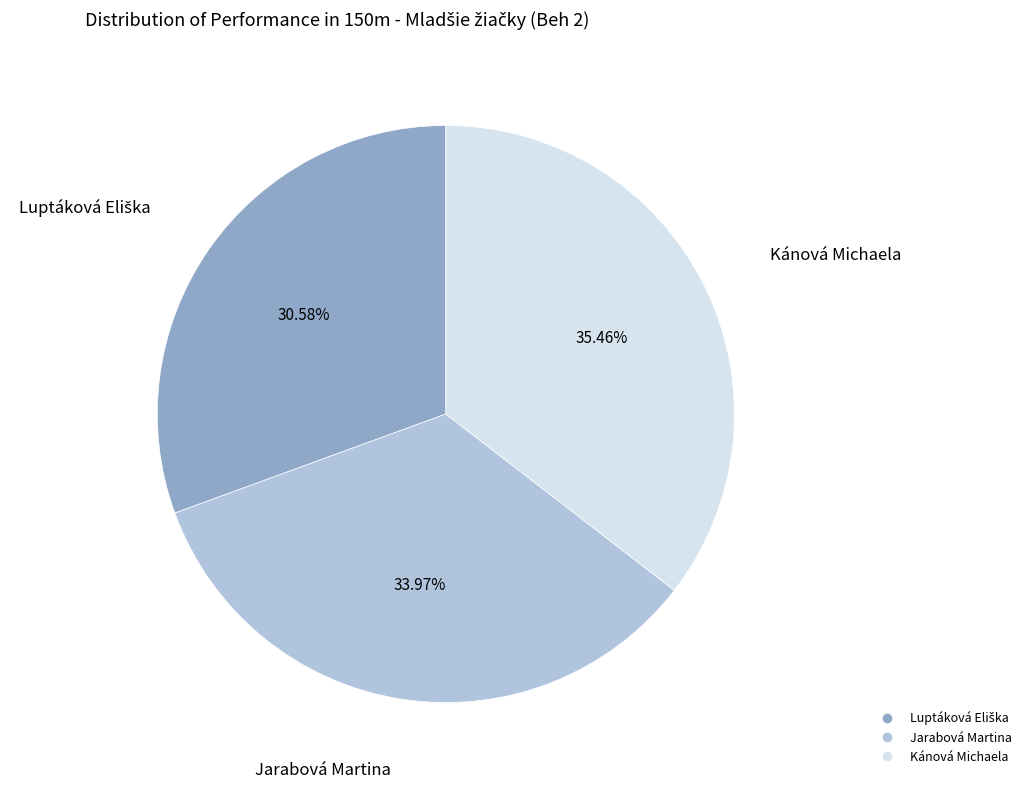

Which slice is the largest?

Kánová Michaela